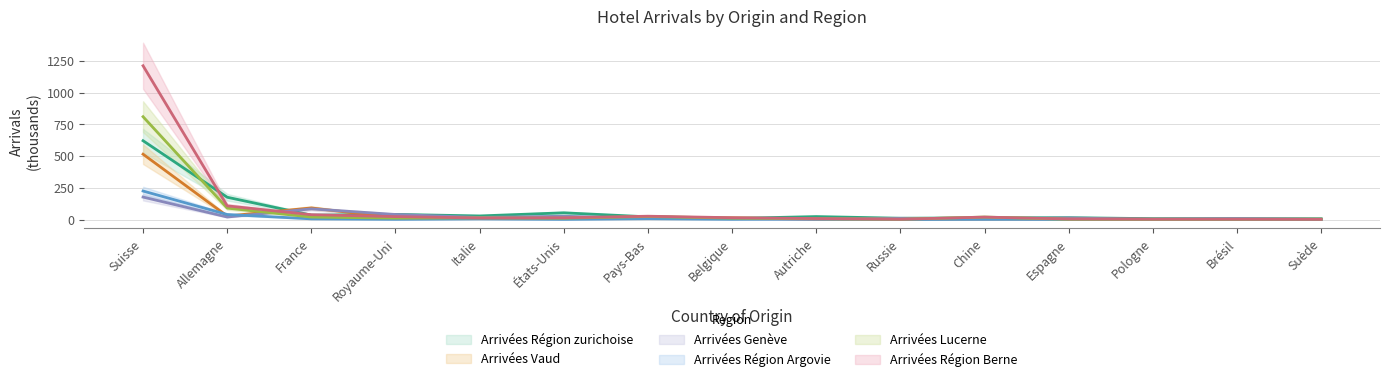

What is the difference between the maximum and minimum values in the Arrivées Région Argovie series?

224.6